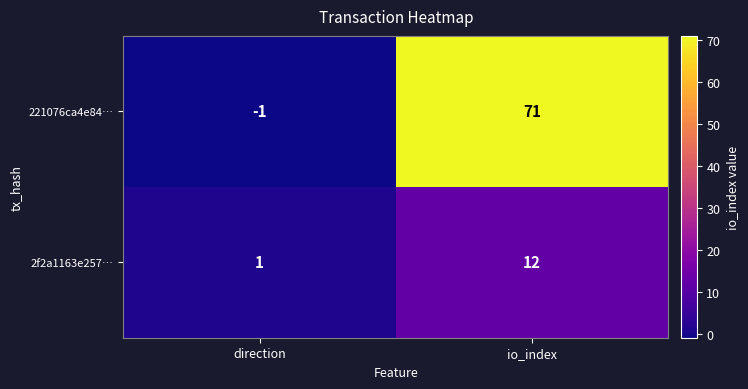

What is the sum of the 2f2a1163e257… values at io_index and direction?

13